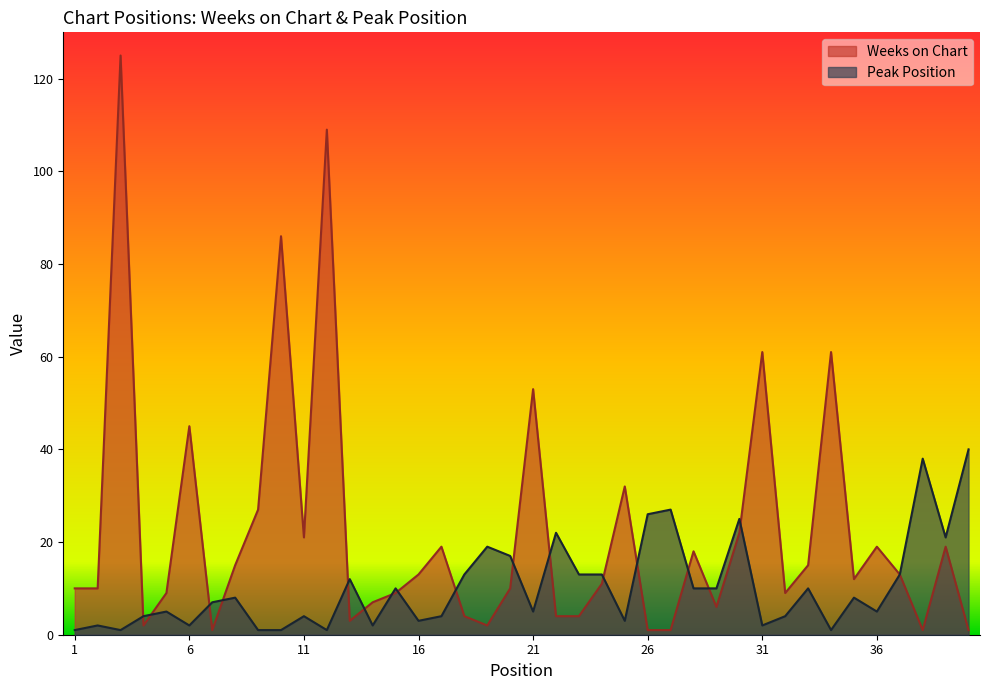

True or false: Weeks on Chart and Peak Position intersect in this chart.

True